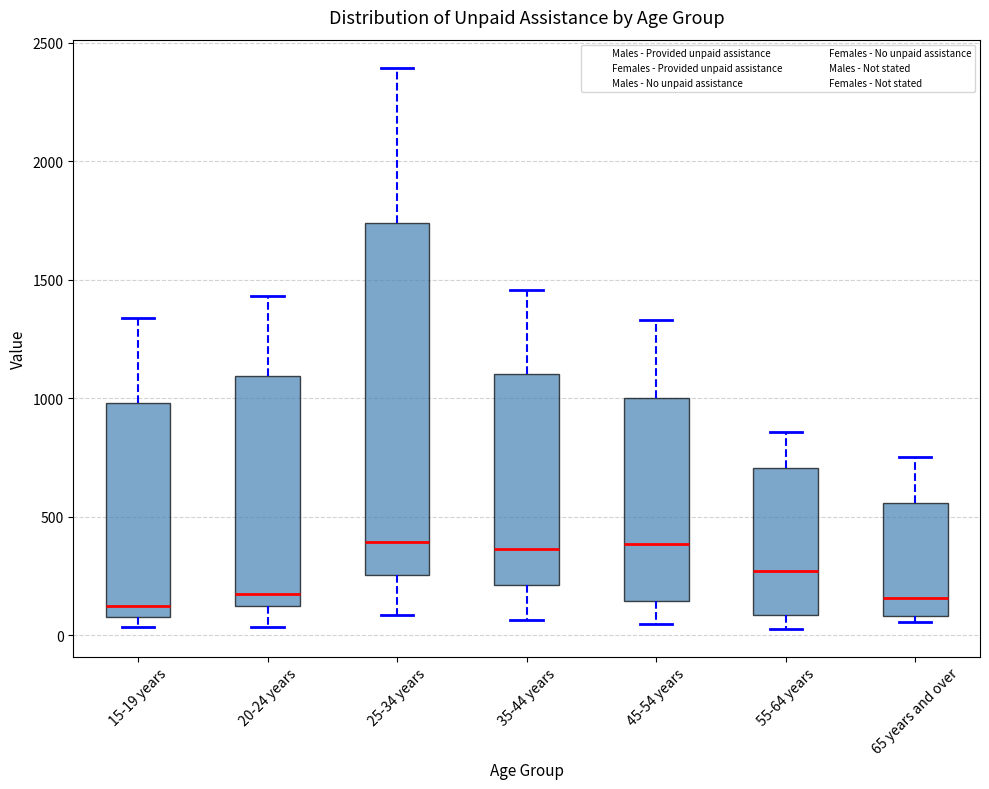

Reading left to right, transcribe this box plot: for each box, give where its median line is, the range the box spans, and where its two whiskers end, as read against the y-axis. The values are not printed on the chart, so give them approximately, as read against the axis.

15-19 years: median 100 (just above the box's lower edge), box 100 to 1000, whiskers 50 to 1350
20-24 years: median 150, box 100 to 1100, whiskers 50 to 1450
25-34 years: median 400, box 250 to 1750, whiskers 100 to 2400
35-44 years: median 350, box 200 to 1100, whiskers 50 to 1450
45-54 years: median 400, box 150 to 1000, whiskers 50 to 1350
55-64 years: median 250, box 100 to 700, whiskers 50 to 850
65 years and over: median 150, box 100 to 550, whiskers 50 to 750